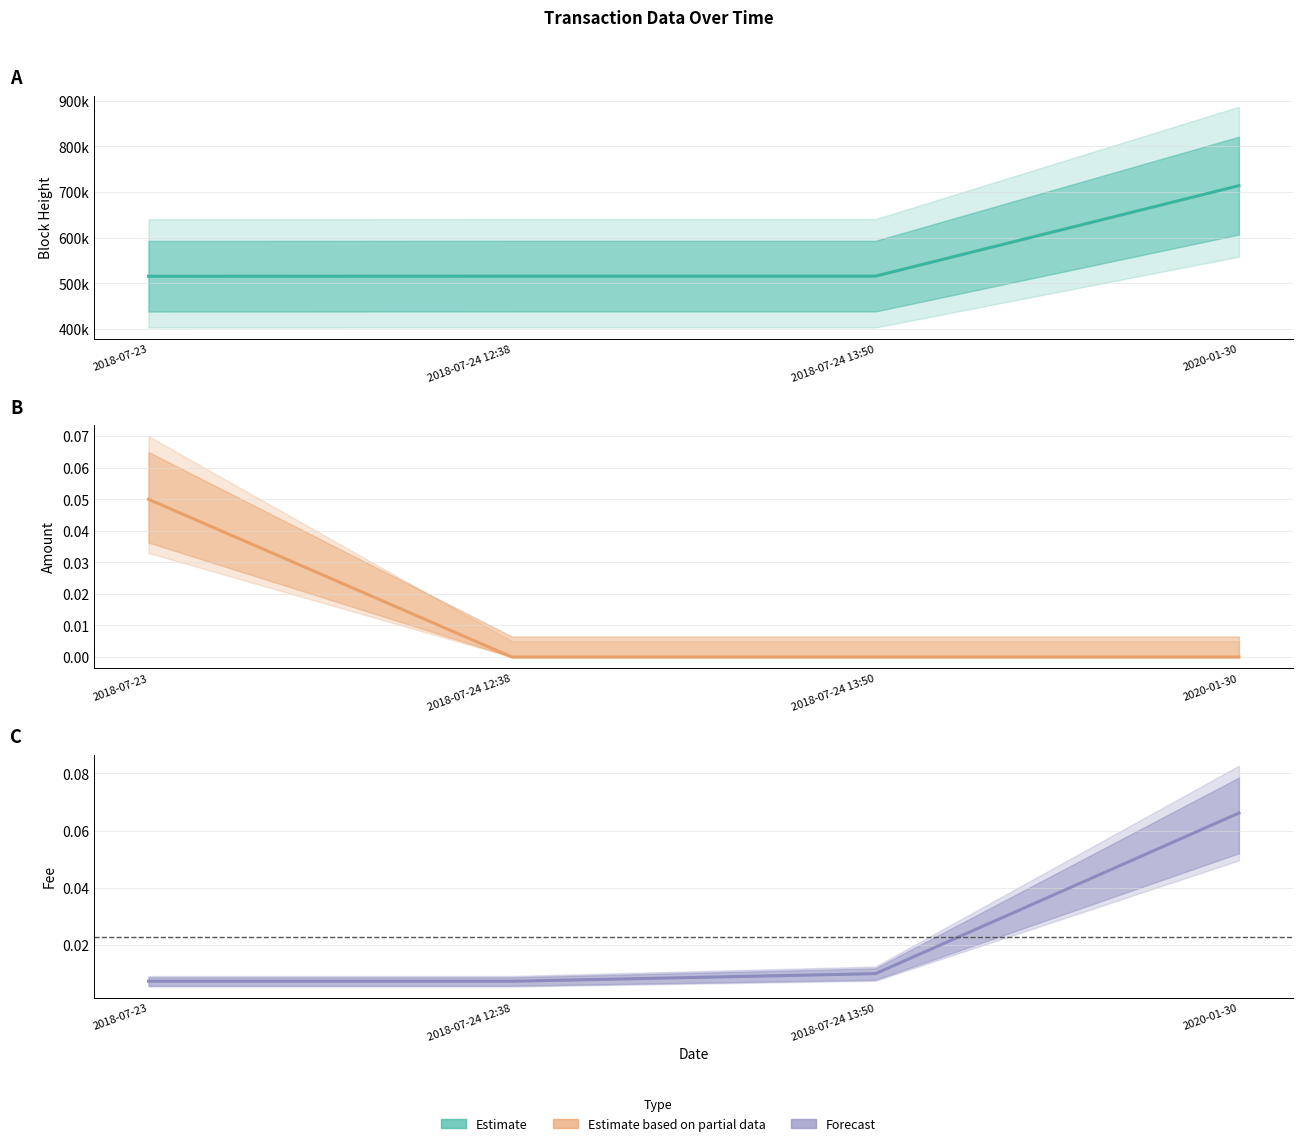

True or false: Fee (Forecast) has more than 0 points higher than both neighbors.

False